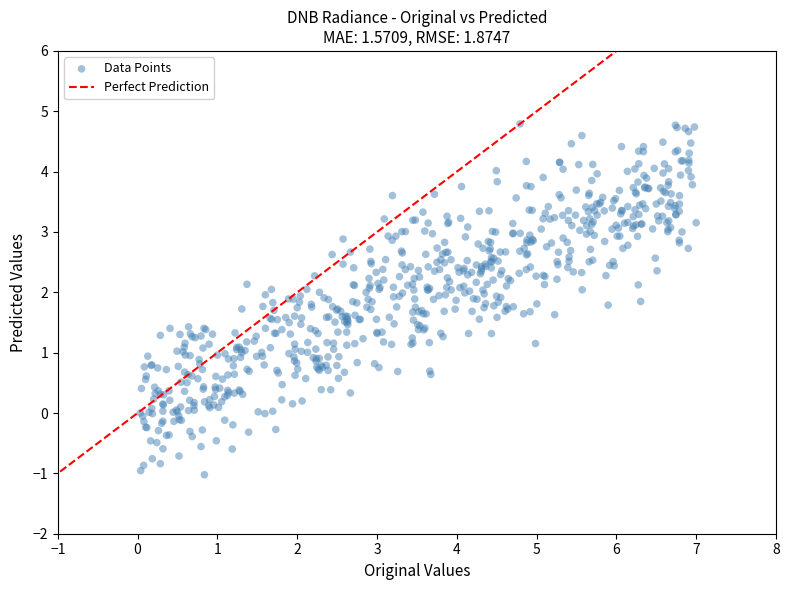

What is the range of X values (max minus min)?

7.0